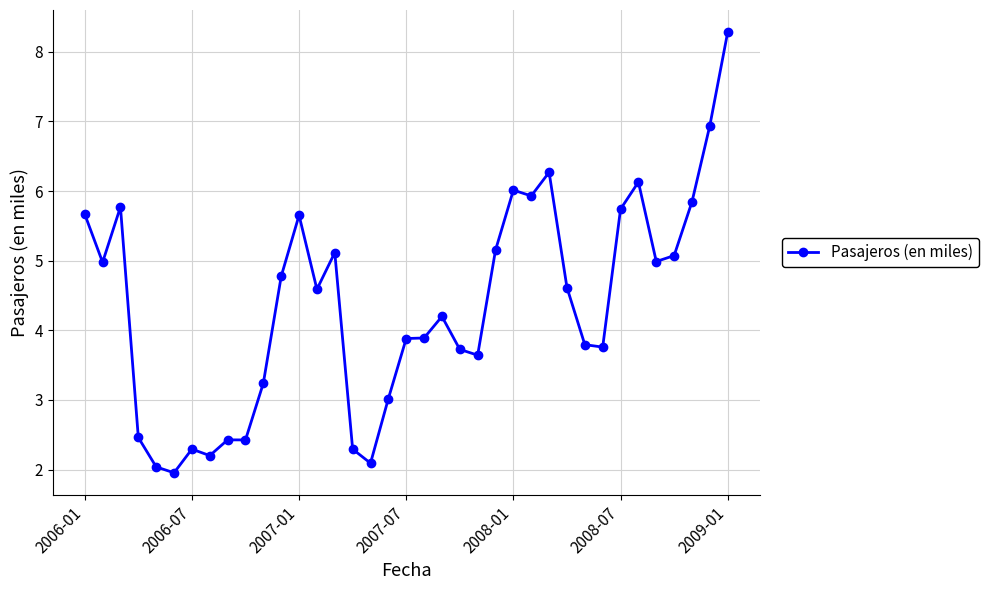

What is the maximum value shown in the chart?

8.3